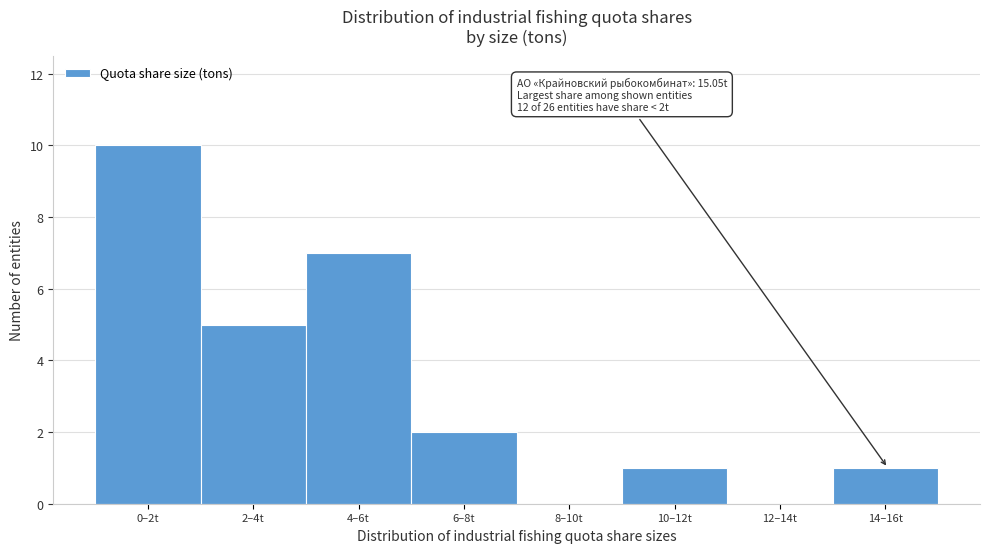

Reading left to right, extract all data points from this chart.

0–2t=10	2–4t=5	4–6t=7	6–8t=2	8–10t=0	10–12t=1	12–14t=0	14–16t=1